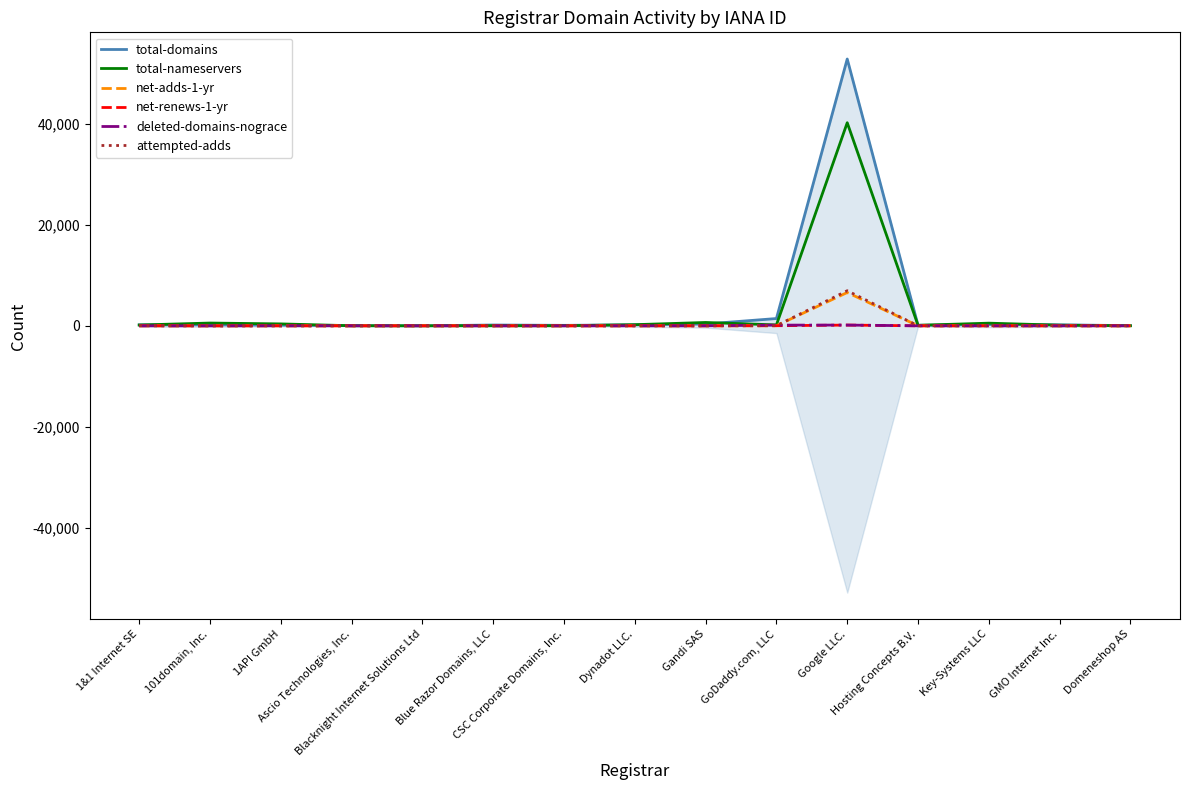

How many interior local valleys does the net-adds-1-yr series have?

5